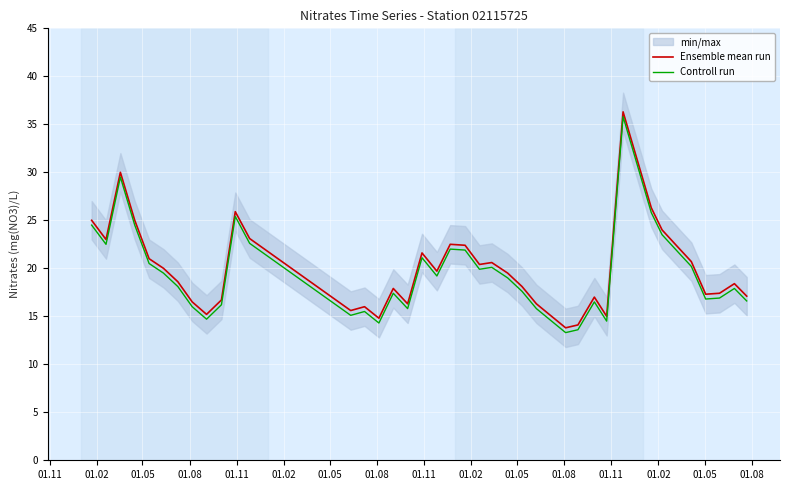

True or false: Ensemble mean run and Controll run intersect in this chart.

False